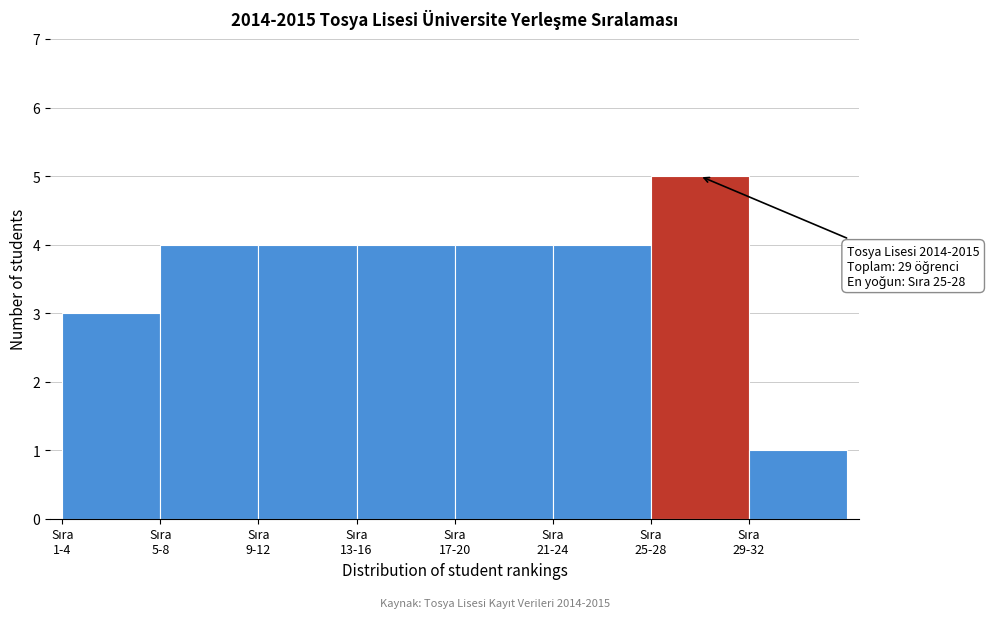

Reading left to right, list all the values displayed in this chart.

3	4	4	4	4	4	5	1